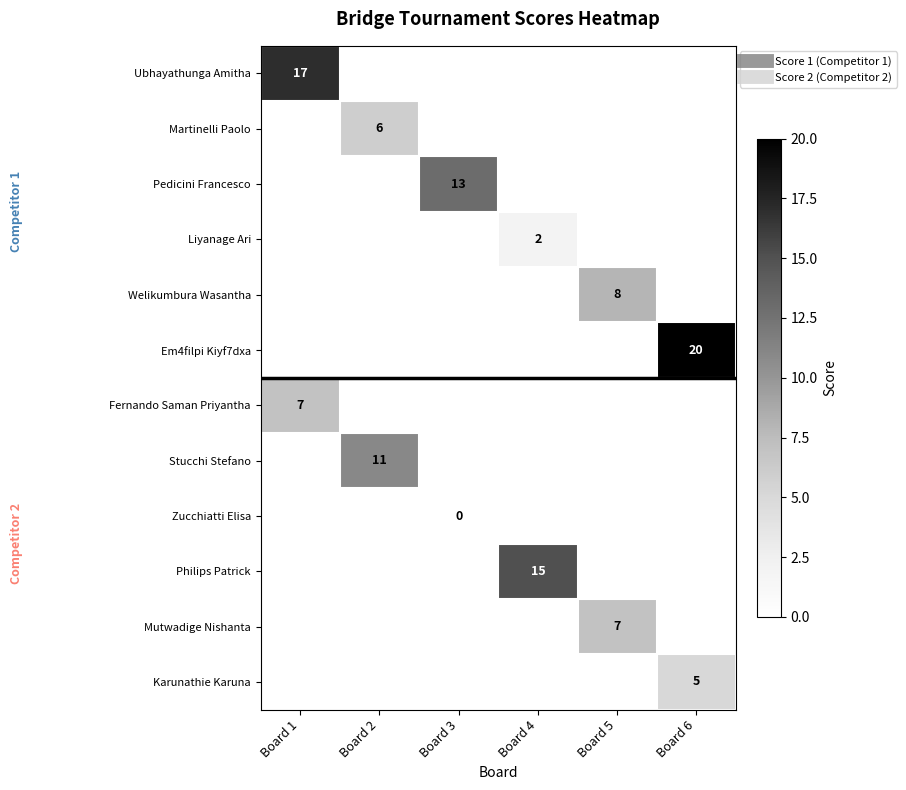

Which series has the largest range (max minus min)?

Ubhayathunga Amitha